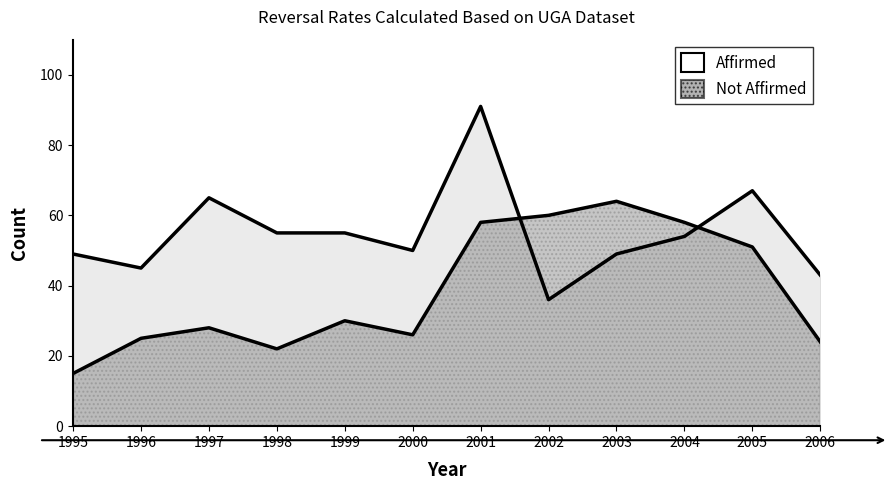

Is it true that the value at 1997 is 115?

False